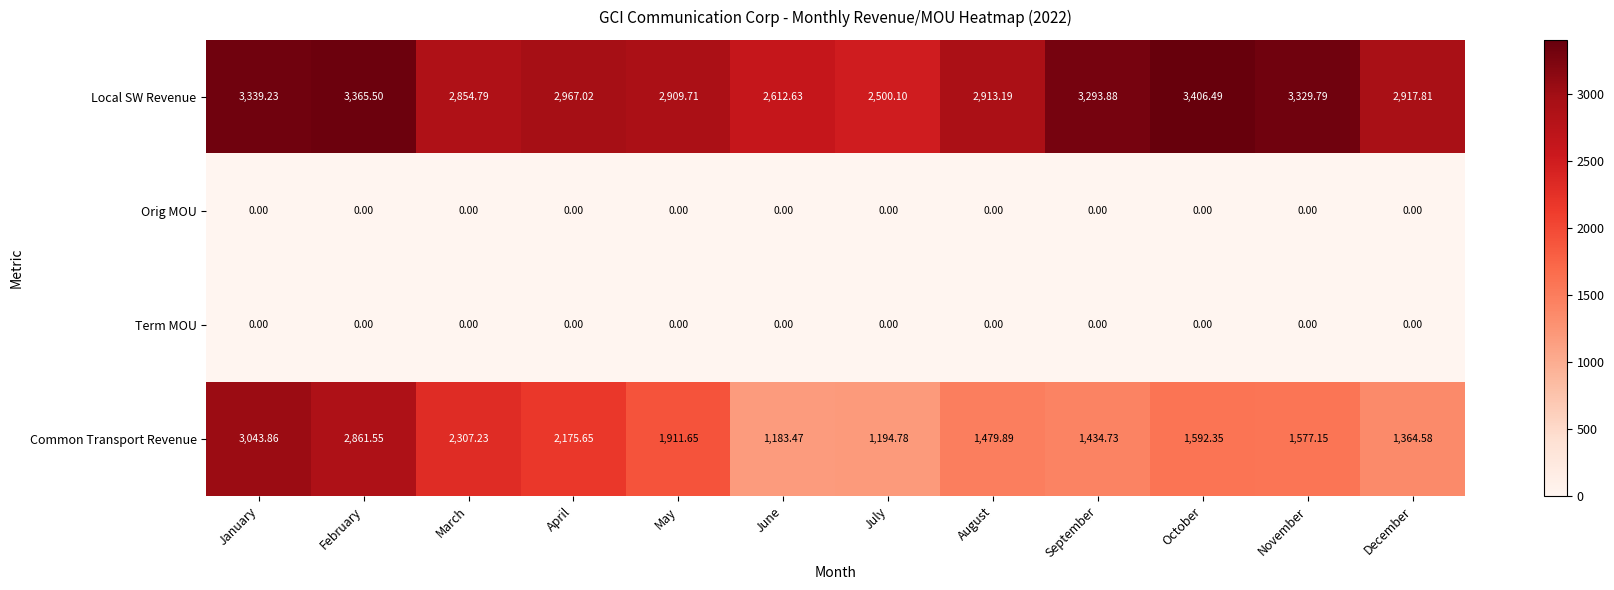

At which label does Local SW Revenue reach its peak?

October